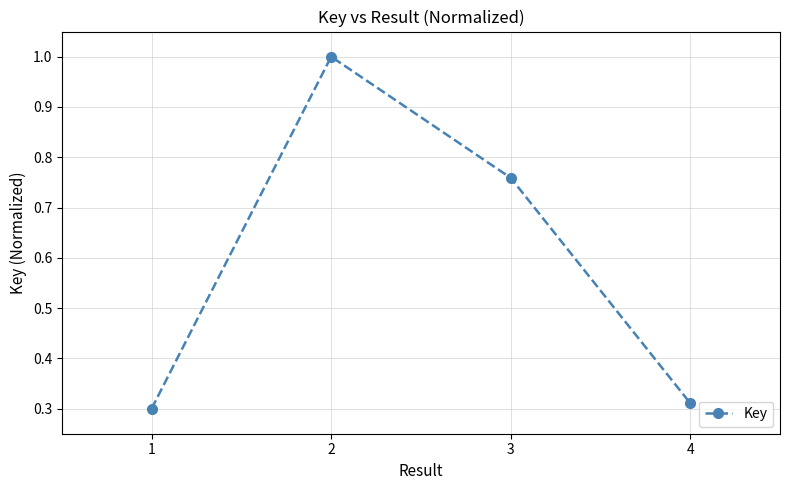

What is the value of the 2nd point from the left?

1.0